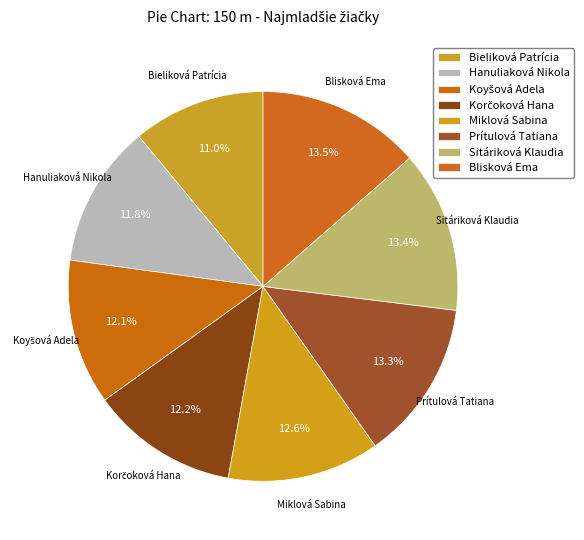

Count the number of slices in the pie.

8